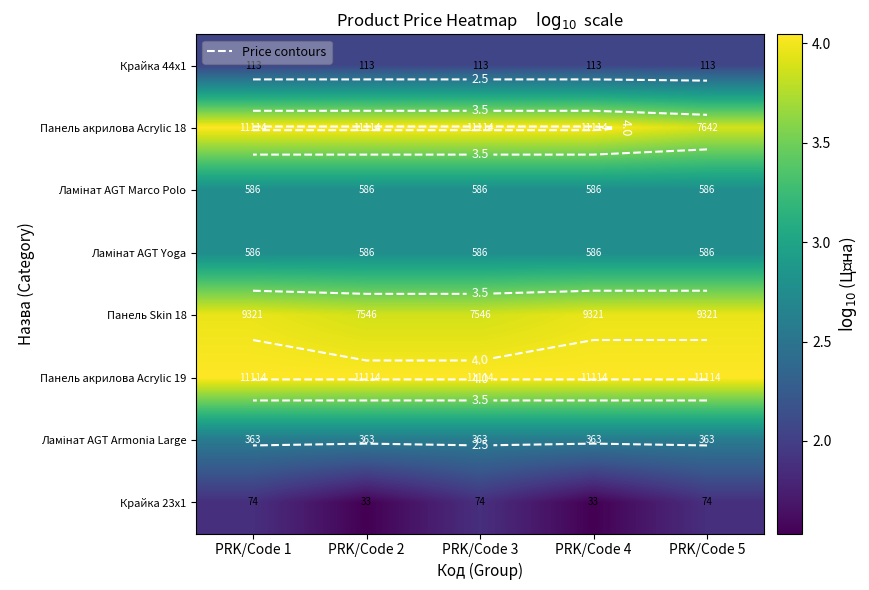

What is the difference between the maximum and minimum values in the Панель акрилова Acrylic 18 series?

0.2